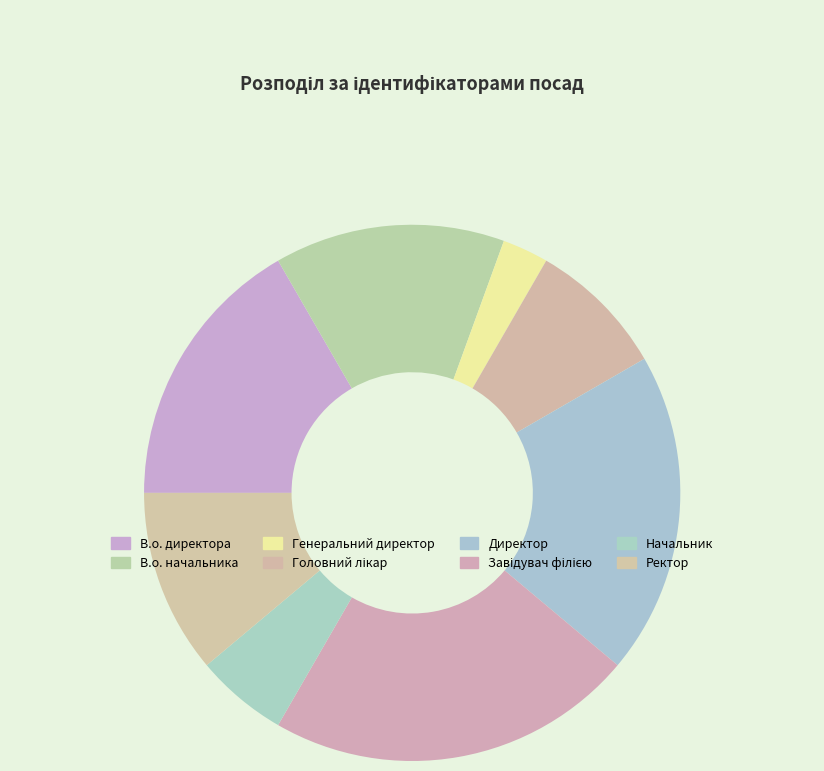

Does any single category account for the majority?

No